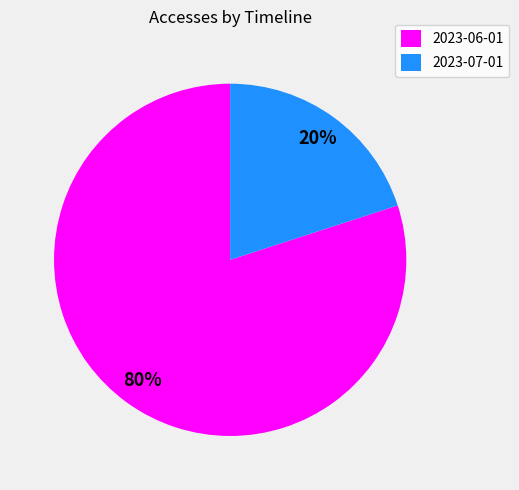

To the nearest percent, what percentage of the pie is 2023-07-01?

20%